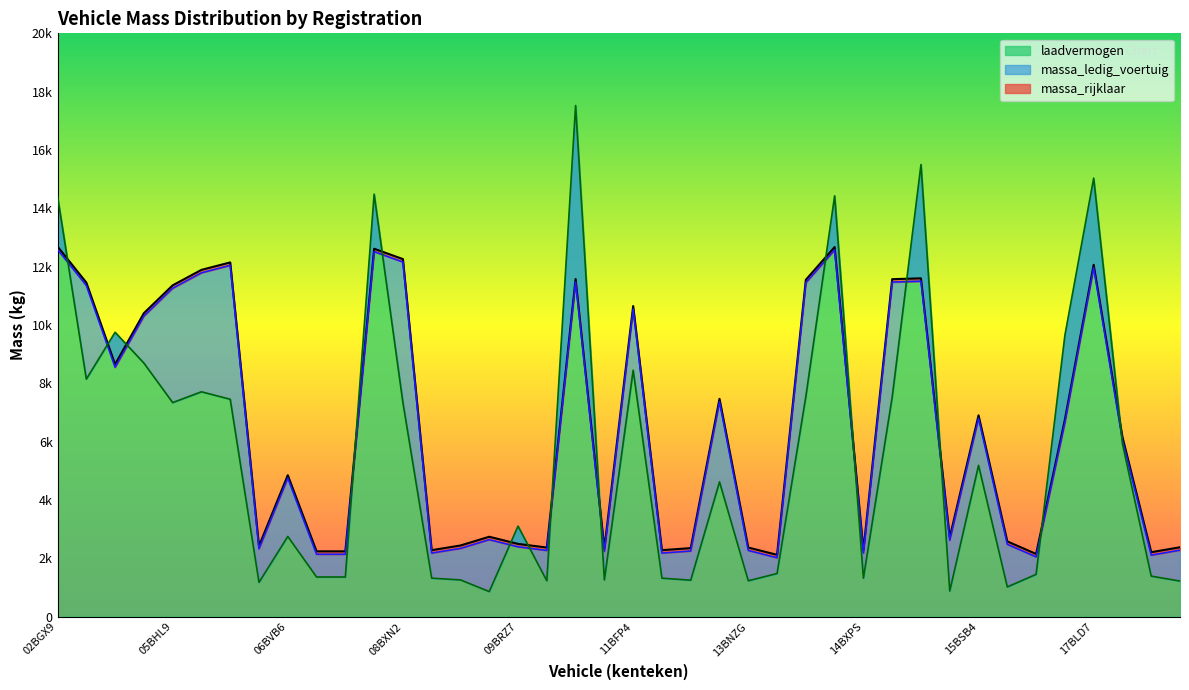

What is the value of the massa_ledig_voertuig point at the 40th from the left?

2380